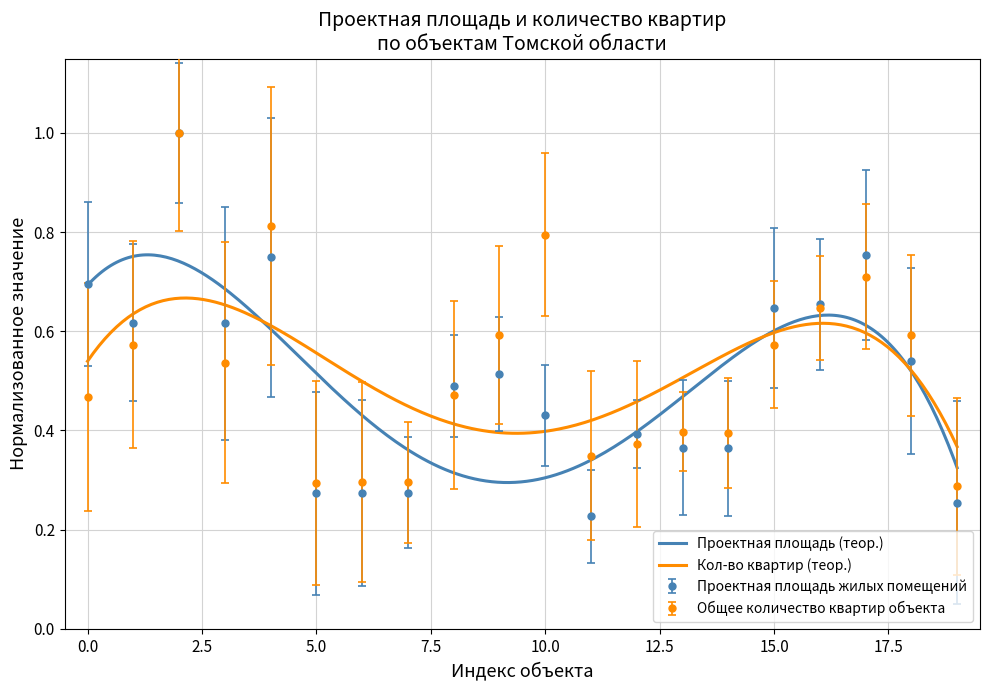

How many intersections are there between Общее количество квартир объекта and Проектная площадь жилых помещений?

7